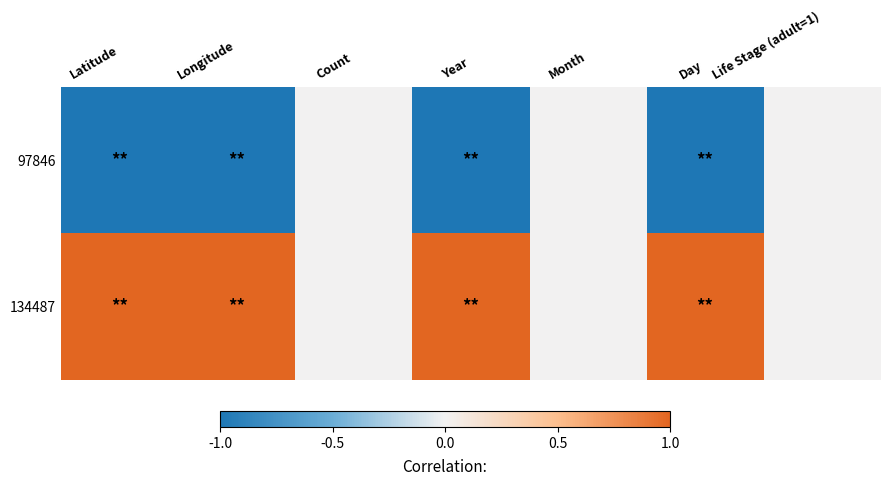

At Life Stage (adult=1), list the series in order from smallest to largest.

97846, 134487